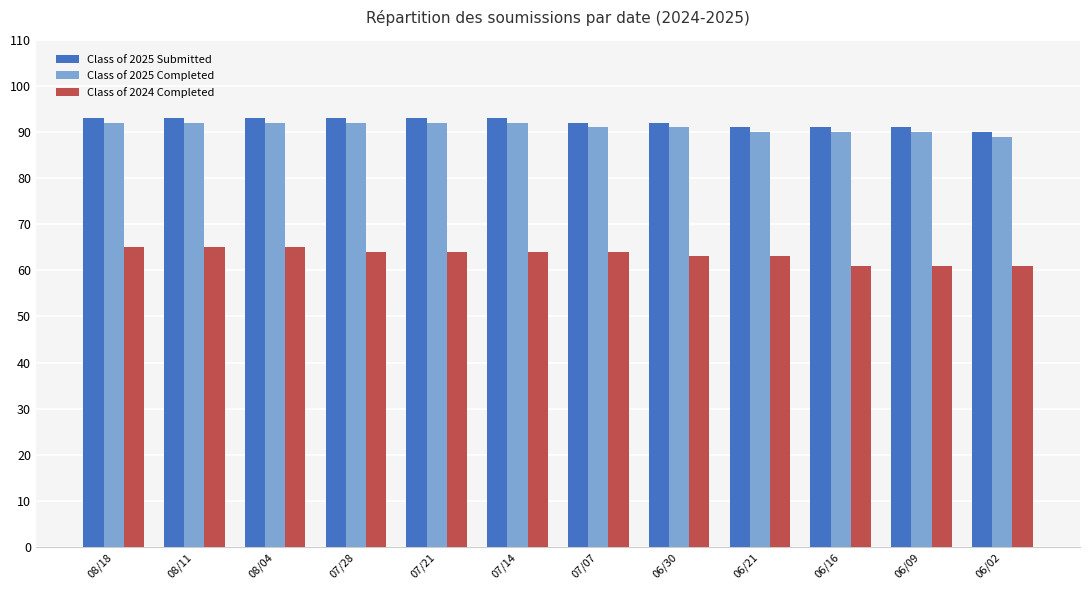

What is the label of the 6th bar from the left?

07/14